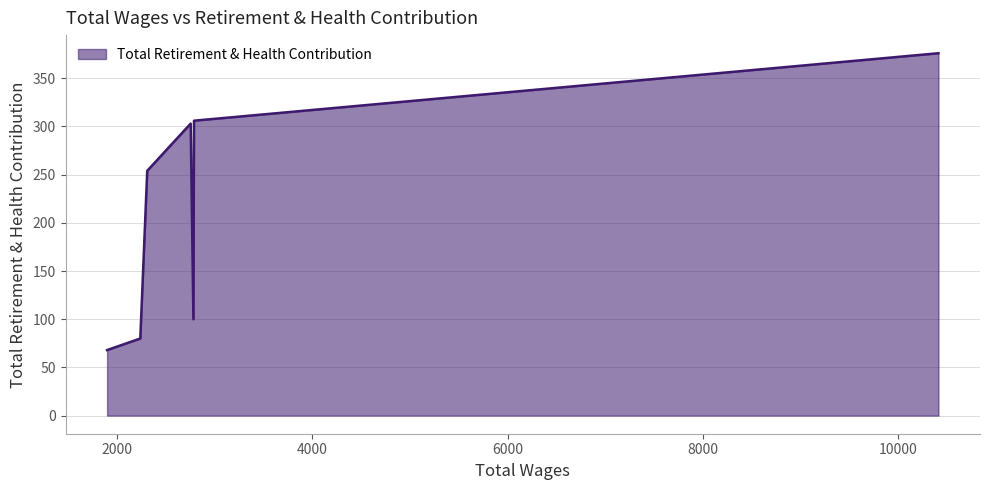

How many interior local valleys (lower than both neighbors) does the data have?

1